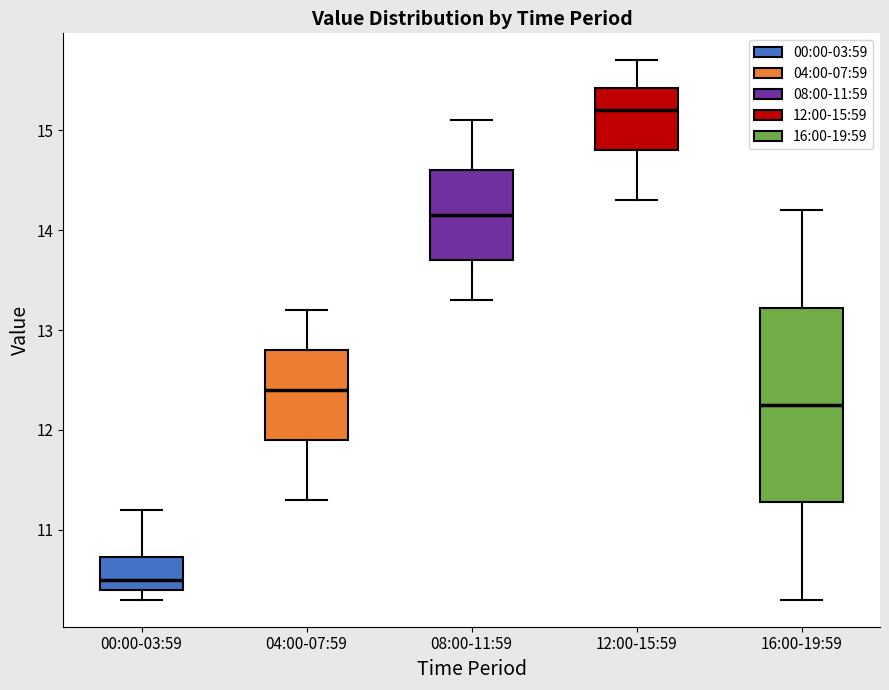

Reading left to right, transcribe this box plot: for each box, give where its median line is, the range the box spans, and where its two whiskers end, as read against the y-axis. The values are not printed on the chart, so give them approximately, as read against the axis.

00:00-03:59: median 10.5, box 10.4 to 10.7, whiskers 10.3 to 11.2
04:00-07:59: median 12.4, box 11.9 to 12.8, whiskers 11.3 to 13.2
08:00-11:59: median 14.2, box 13.7 to 14.6, whiskers 13.3 to 15.1
12:00-15:59: median 15.2, box 14.8 to 15.4, whiskers 14.3 to 15.7
16:00-19:59: median 12.3, box 11.3 to 13.2, whiskers 10.3 to 14.2